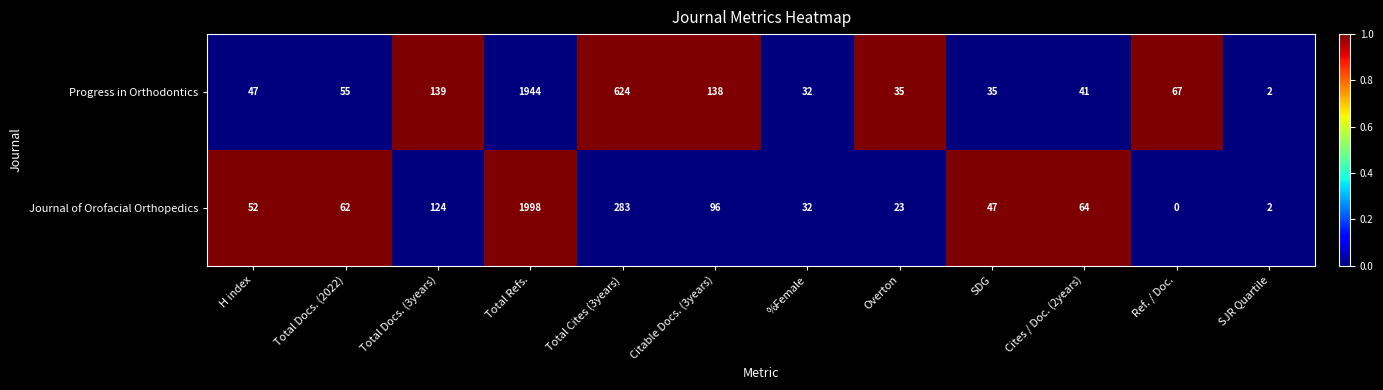

True or false: Journal of Orofacial Orthopedics has a value of 1998 at Total Refs..

True